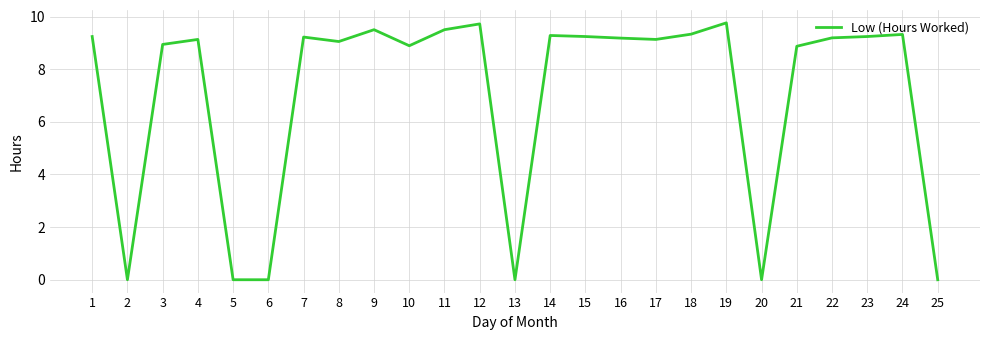

What is the change in value from 12 to 23?

-0.5